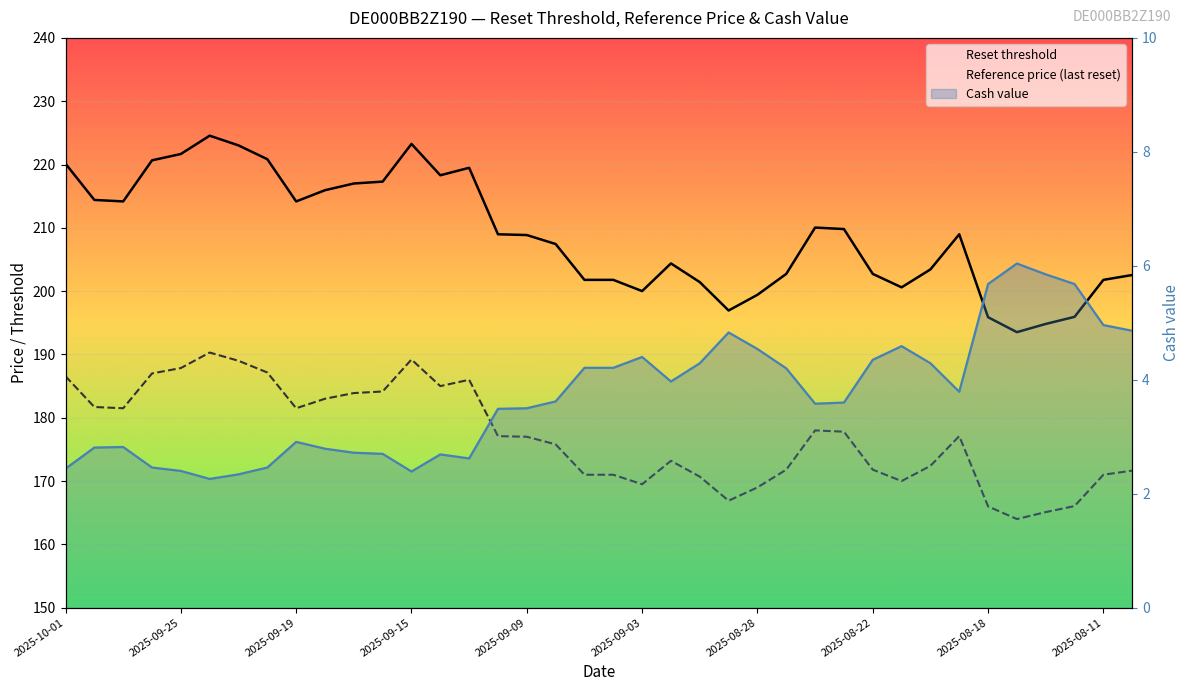

Rank the series by their maximum value, from highest to lowest.

Reset threshold, Reference price (last reset), Cash value